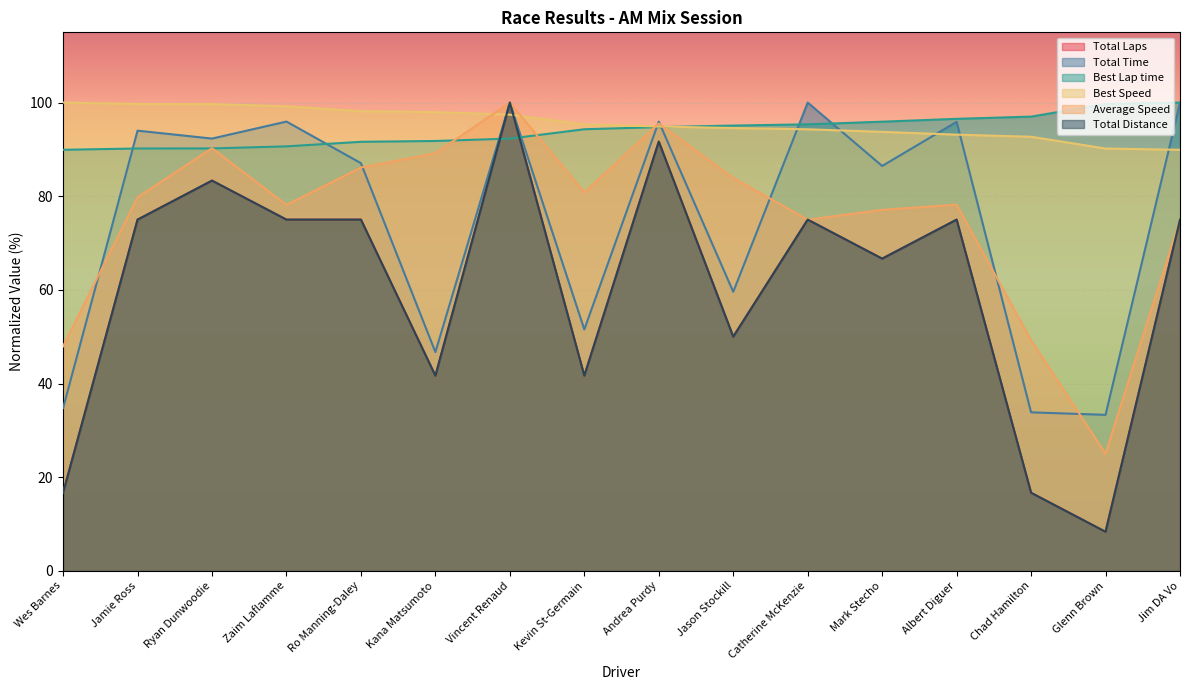

What is the average value of the Average Speed series?

75.7